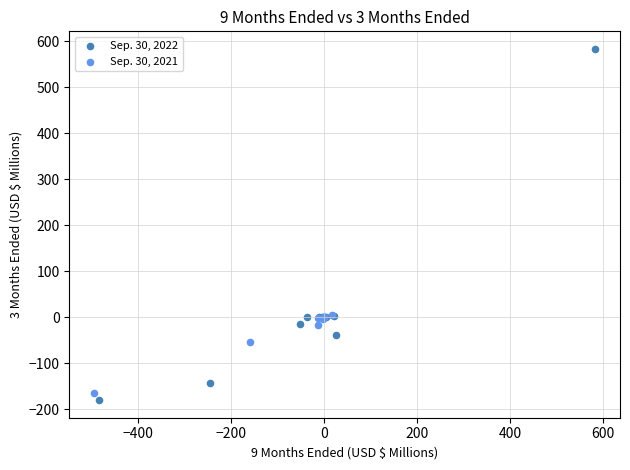

Which series reaches the maximum Y coordinate?

Sep. 30, 2022